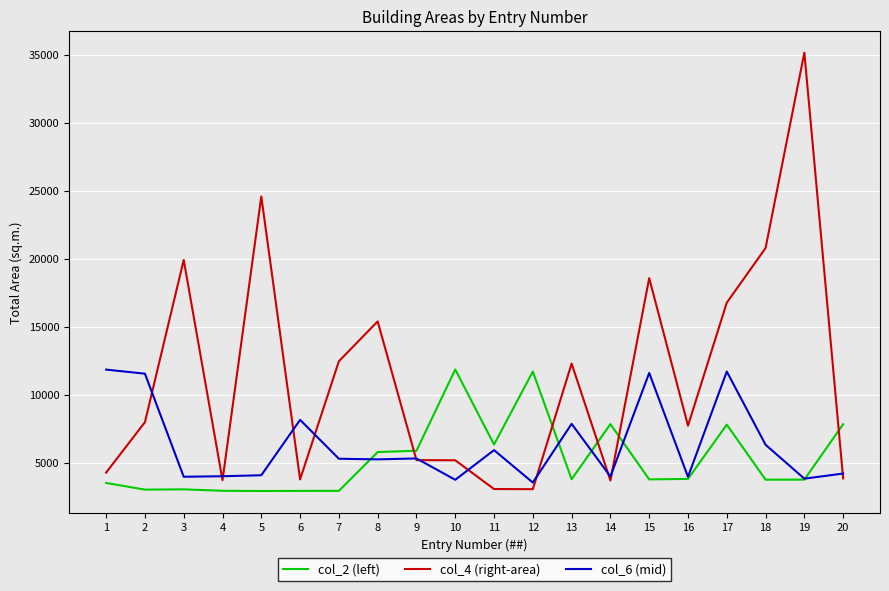

The col_4 (right-area) series shows 4601.9 at 12. True or false?

False